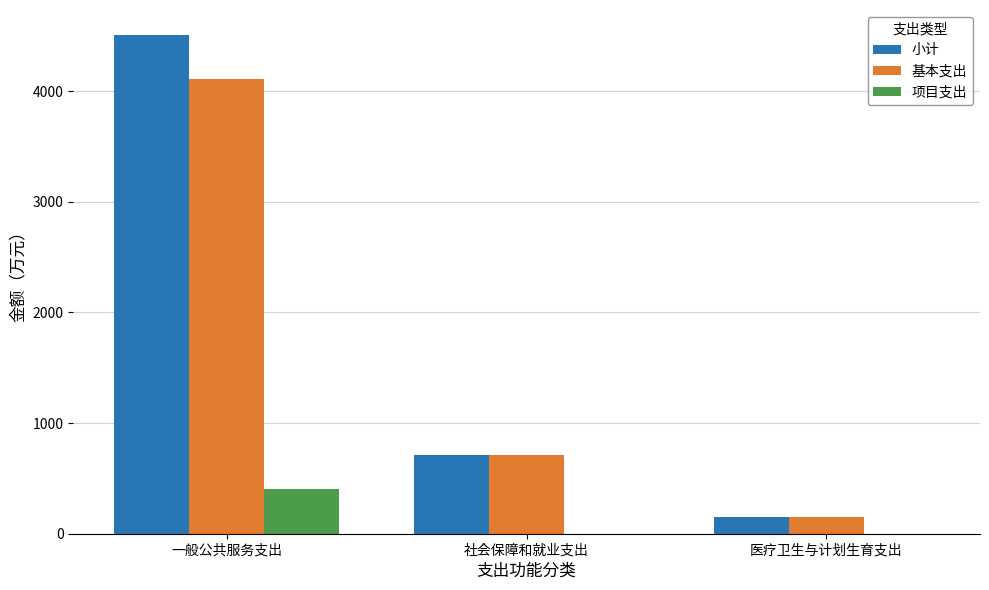

Is it true that 项目支出 equals 235.9 at 社会保障和就业支出?

False